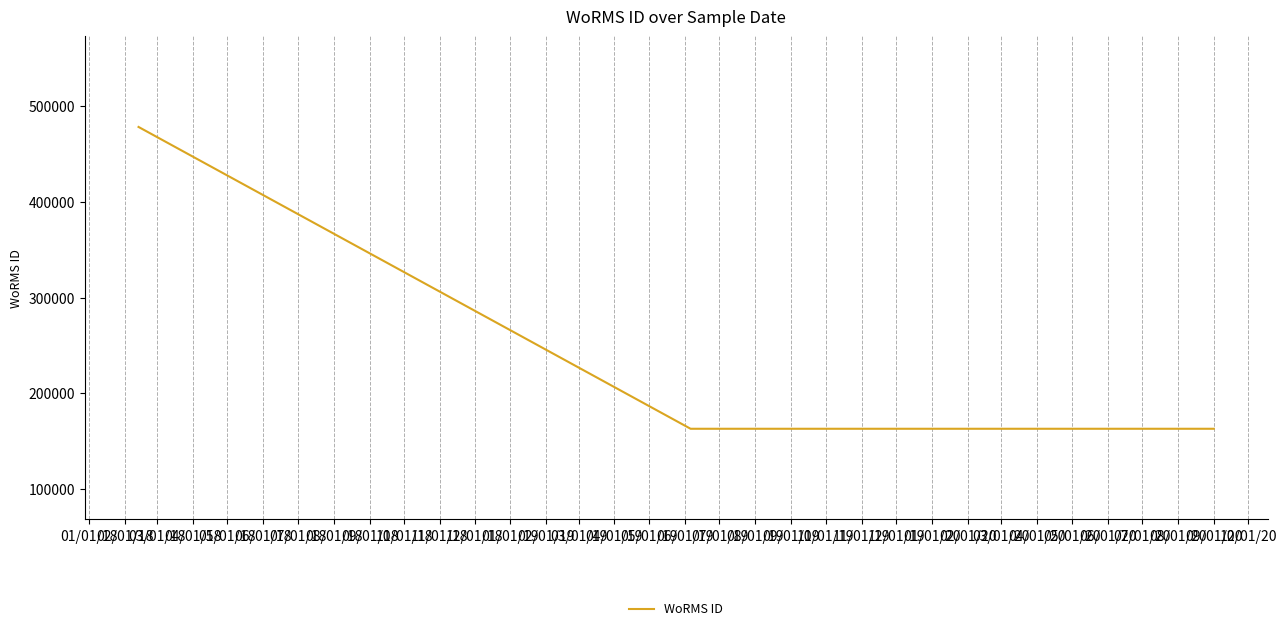

Approximately how many times larger is the value at 04/01/18 compared to 01/01/18?

0.3